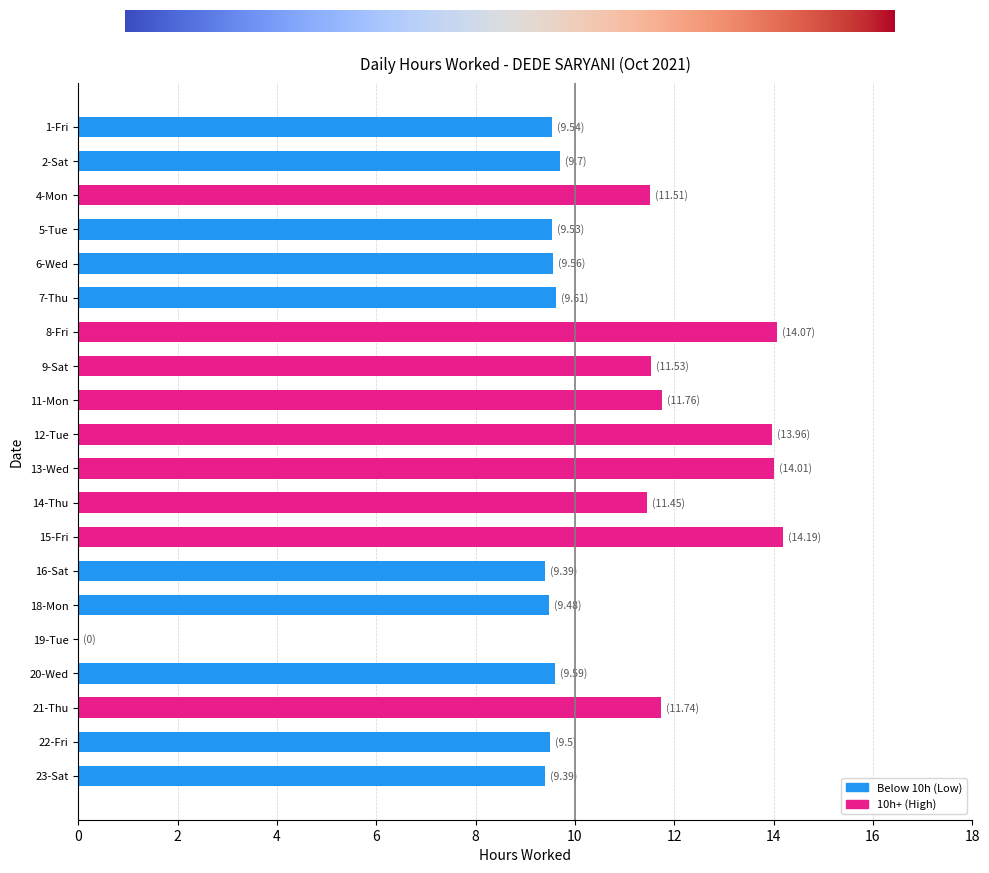

What is the change in value from 2-Sat to 9-Sat?

+1.8